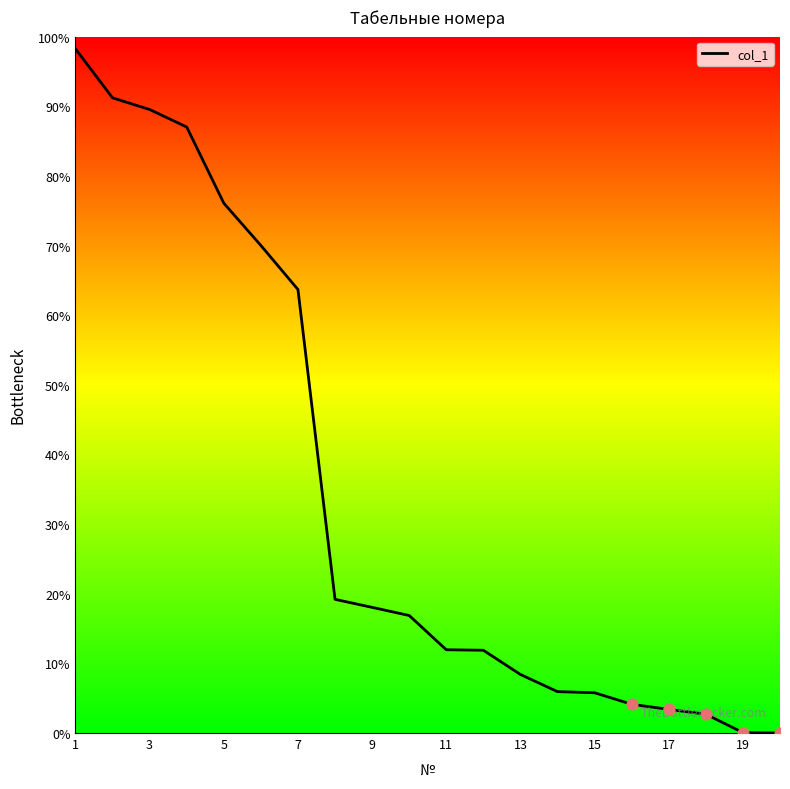

Which has a higher value, 15 or 13?

13